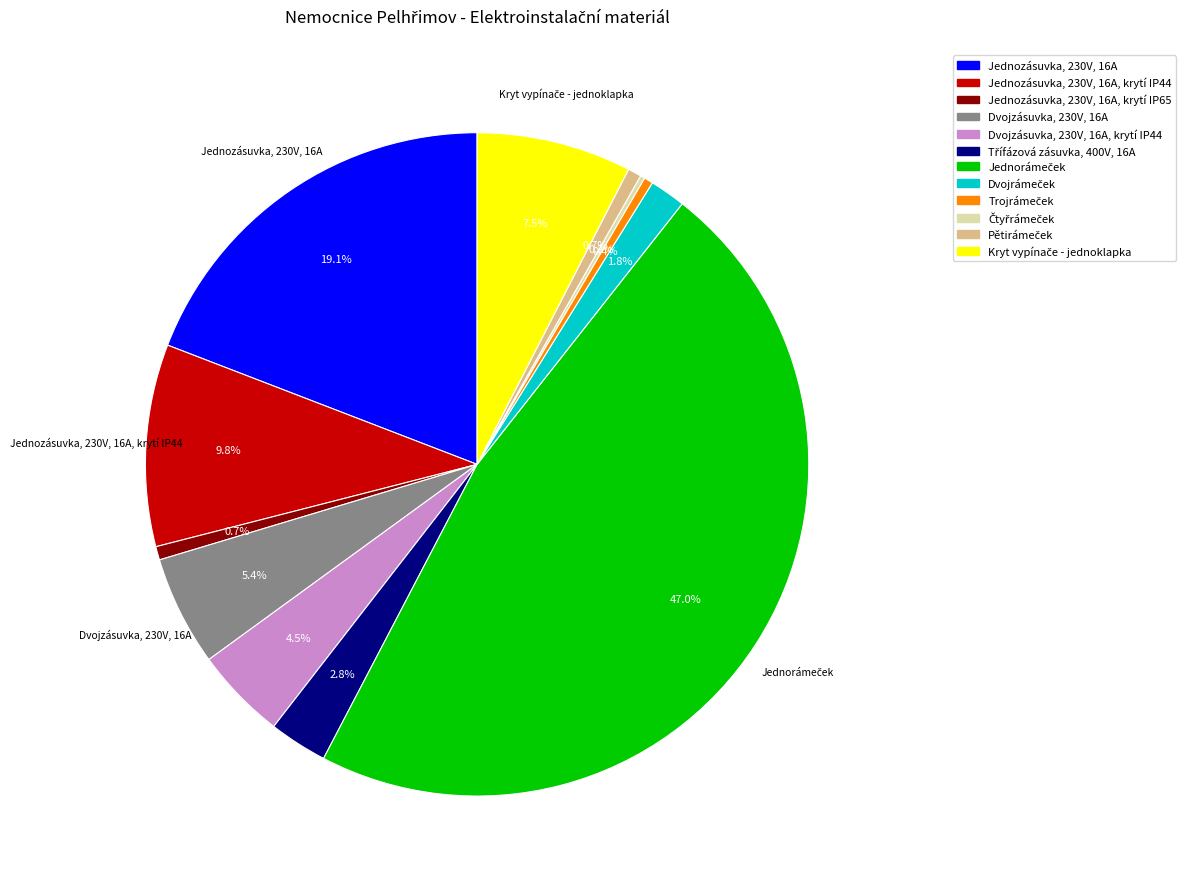

Is there a majority slice in this chart?

No